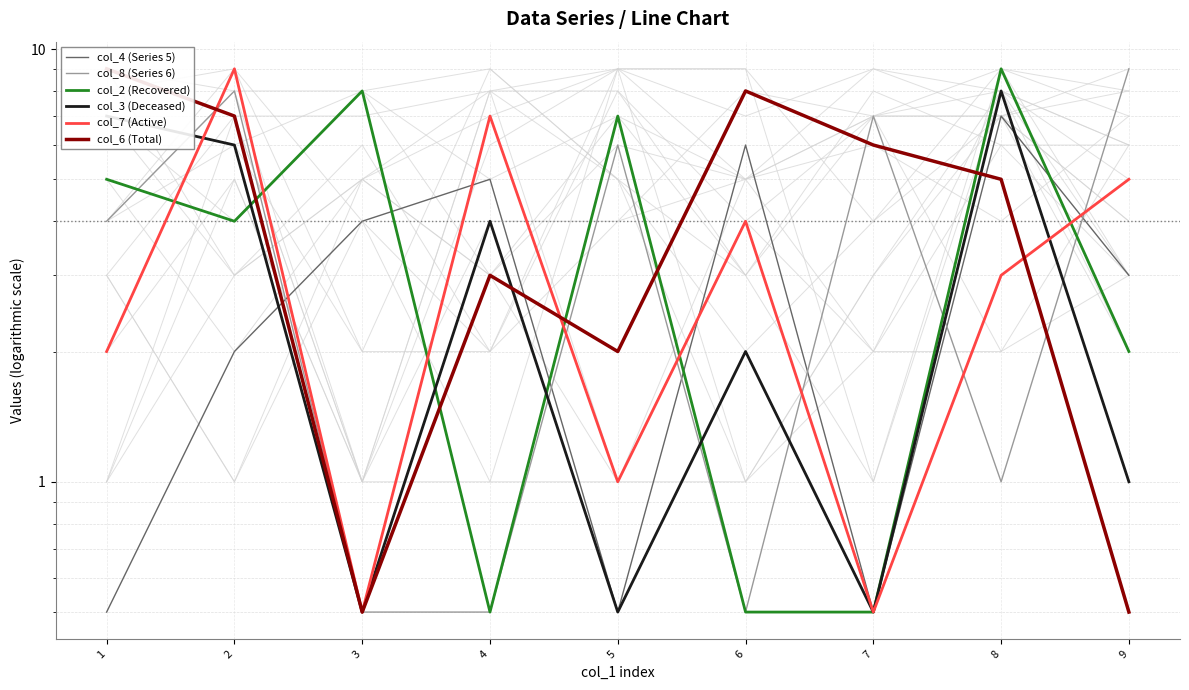

Which category has the lowest value across all series?

1